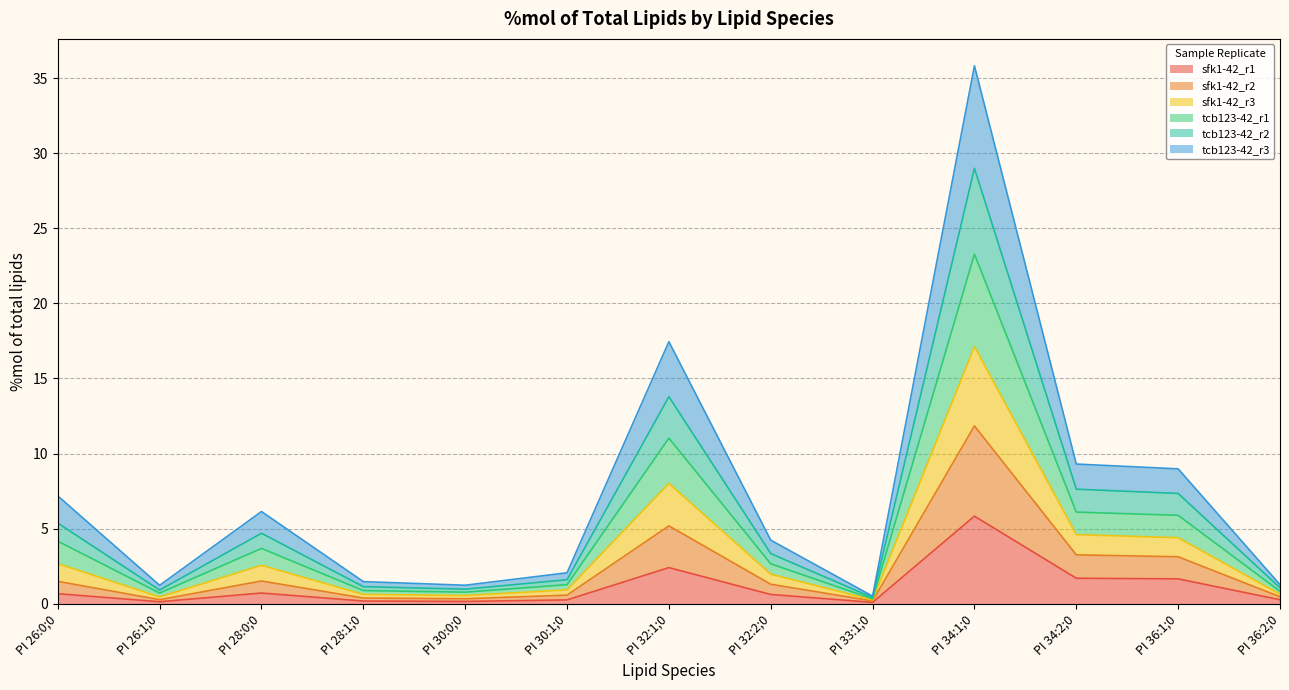

Is it true that tcb123-42_r2 equals 0.7 at PI 26:1;0?

True